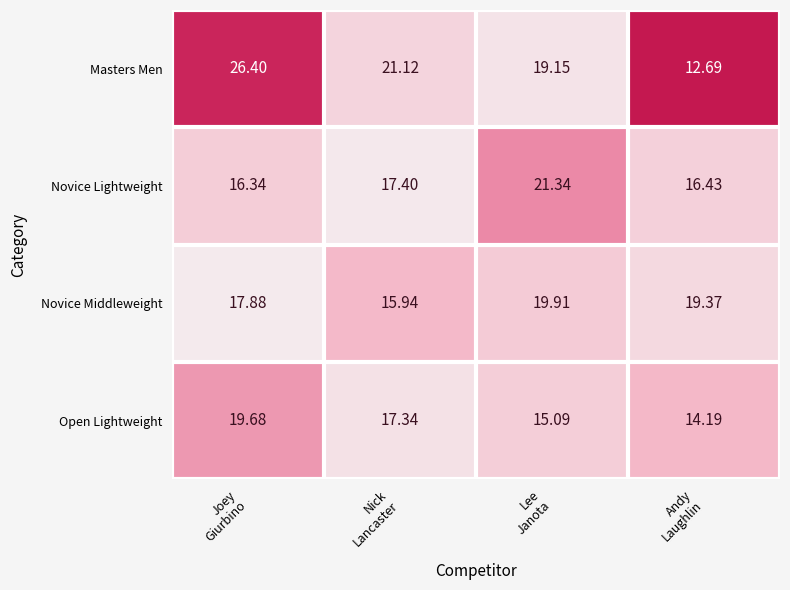

Rank the series by their maximum value, from lowest to highest.

Open Lightweight, Novice Middleweight, Novice Lightweight, Masters Men